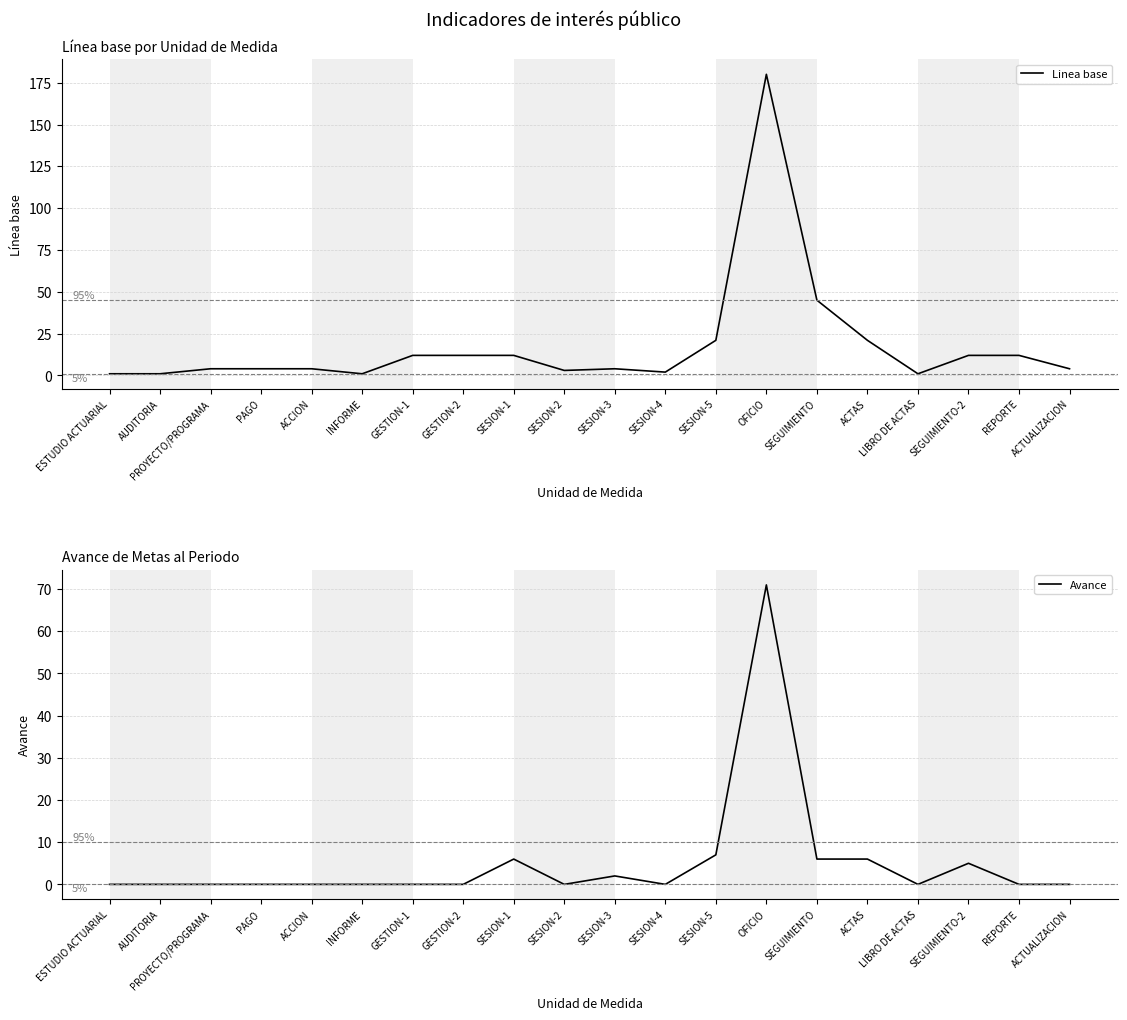

Which category has the highest value in the Avance series?

OFICIO